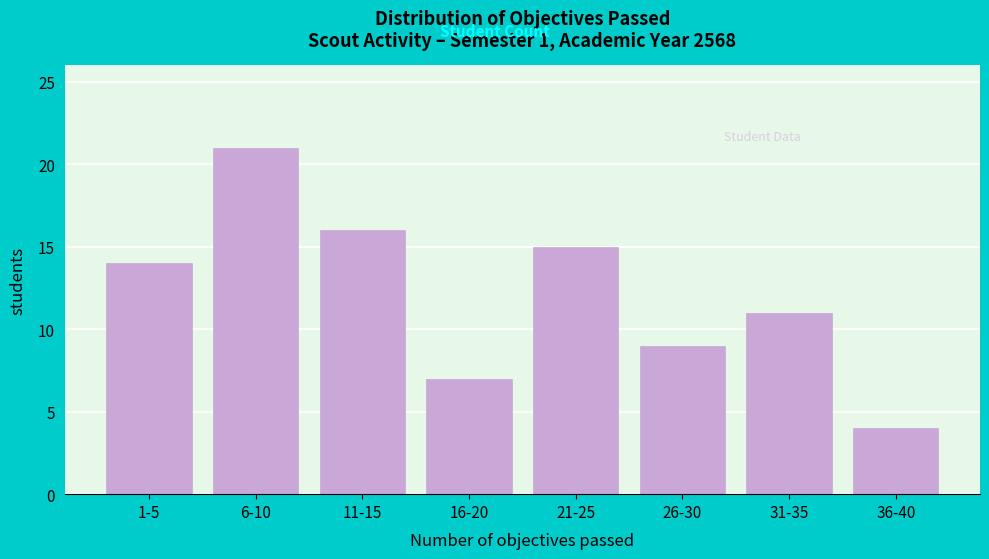

Reading right to left, list all the values displayed in this chart.

4	11	9	15	7	16	21	14